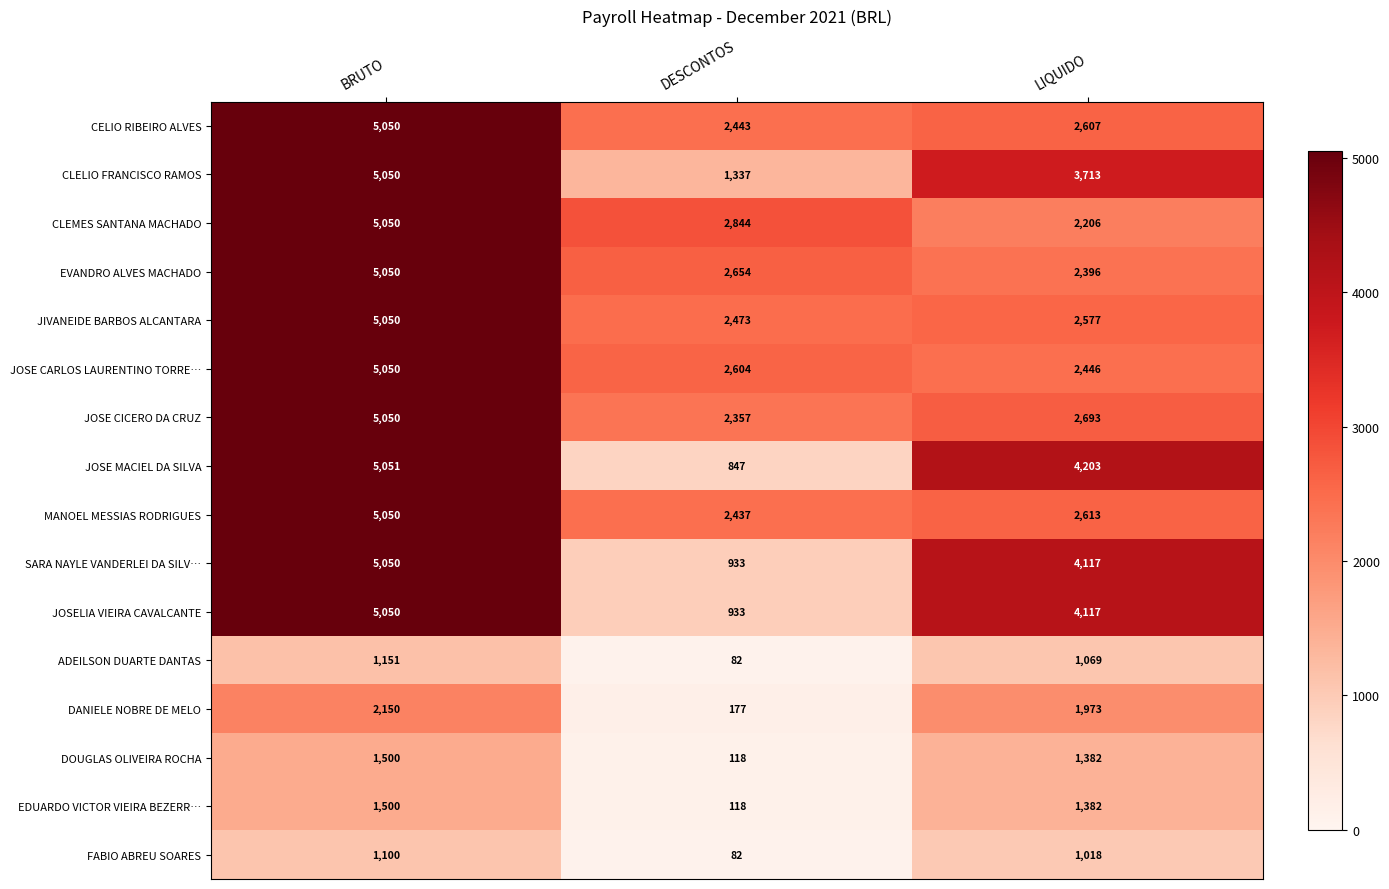

Rank the categories by JOSE MACIEL DA SILVA value from highest to lowest.

BRUTO, LIQUIDO, DESCONTOS